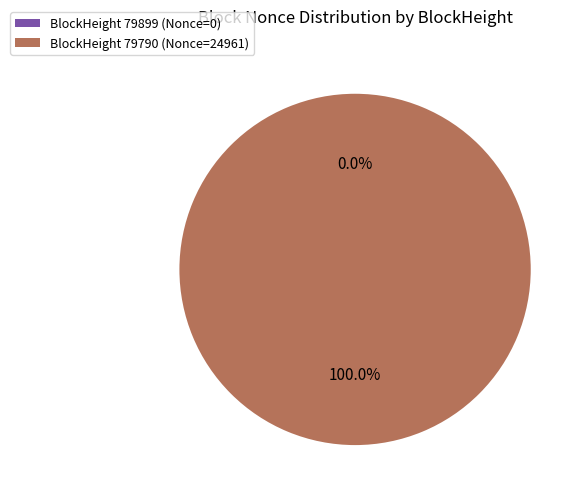

Is 79790 the majority of the pie?

Yes